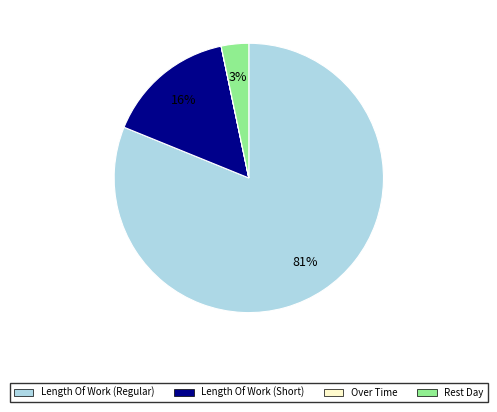

Is there any slice that represents more than half of the pie?

Yes